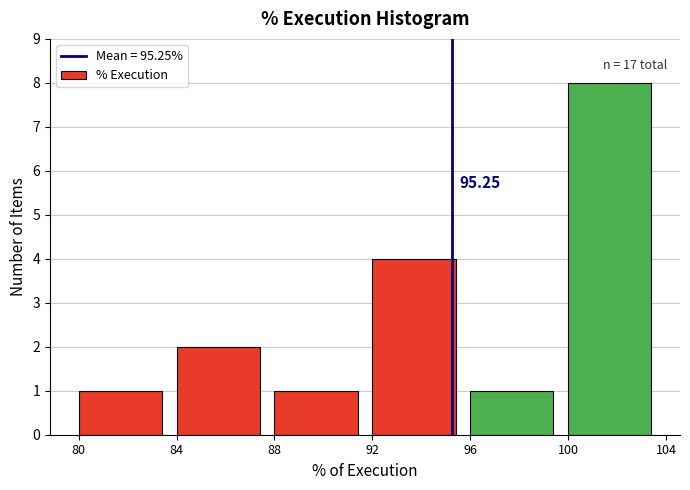

Over which range of the x-axis is the bar tallest?

100 to 104